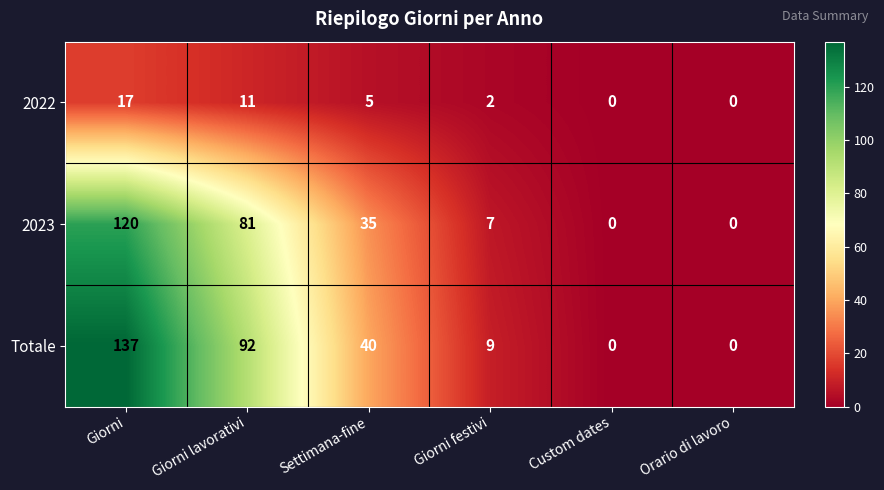

What is the highest value of the 2023 series?

120